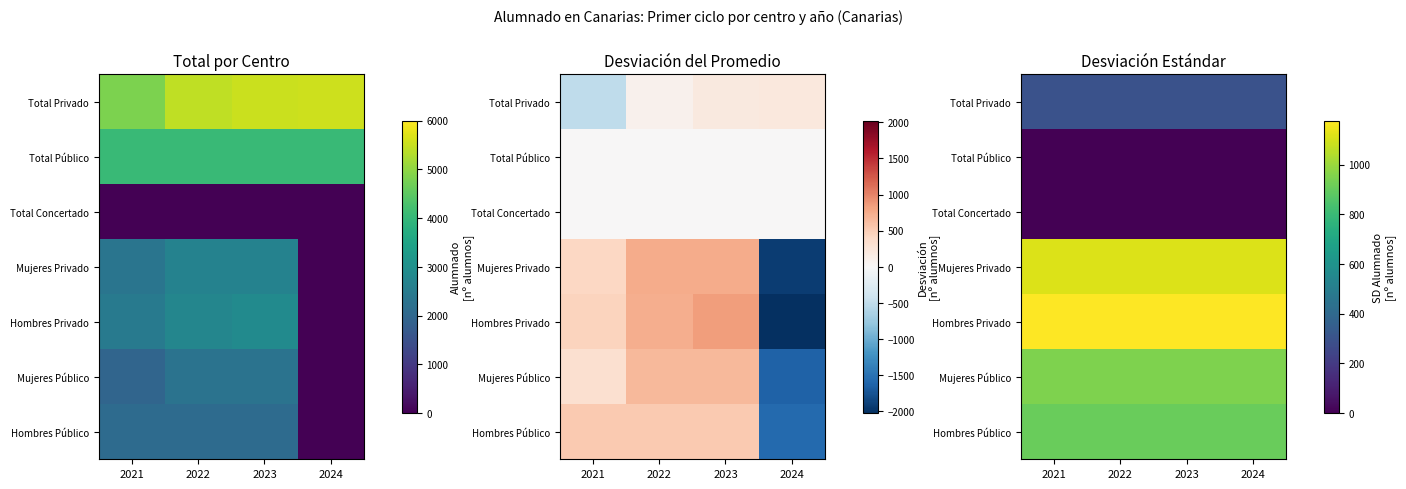

At how many categories does at least one series exceed 245?

4